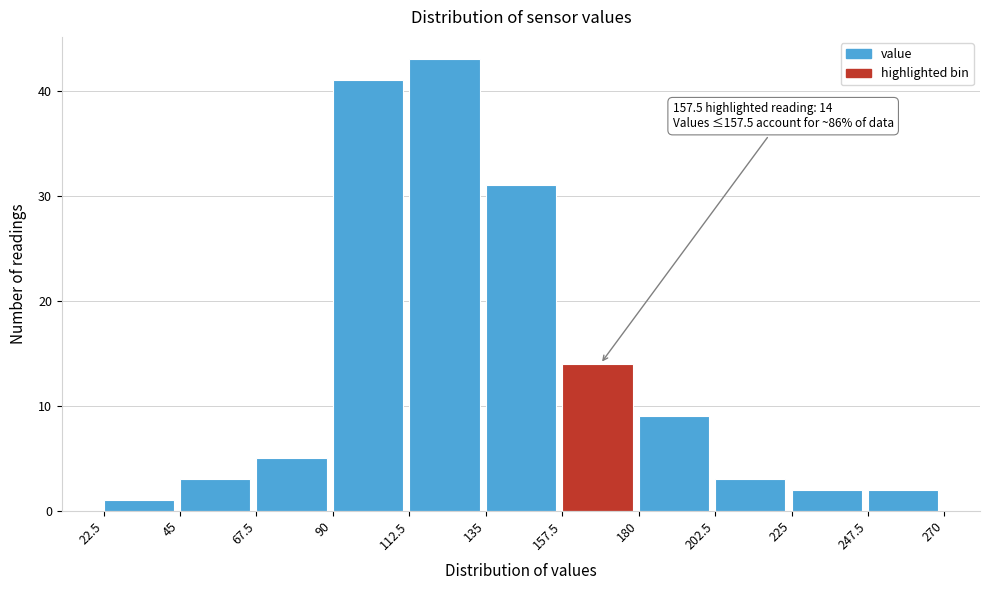

Which range on the x-axis has the tallest bar?

112.5 to 135